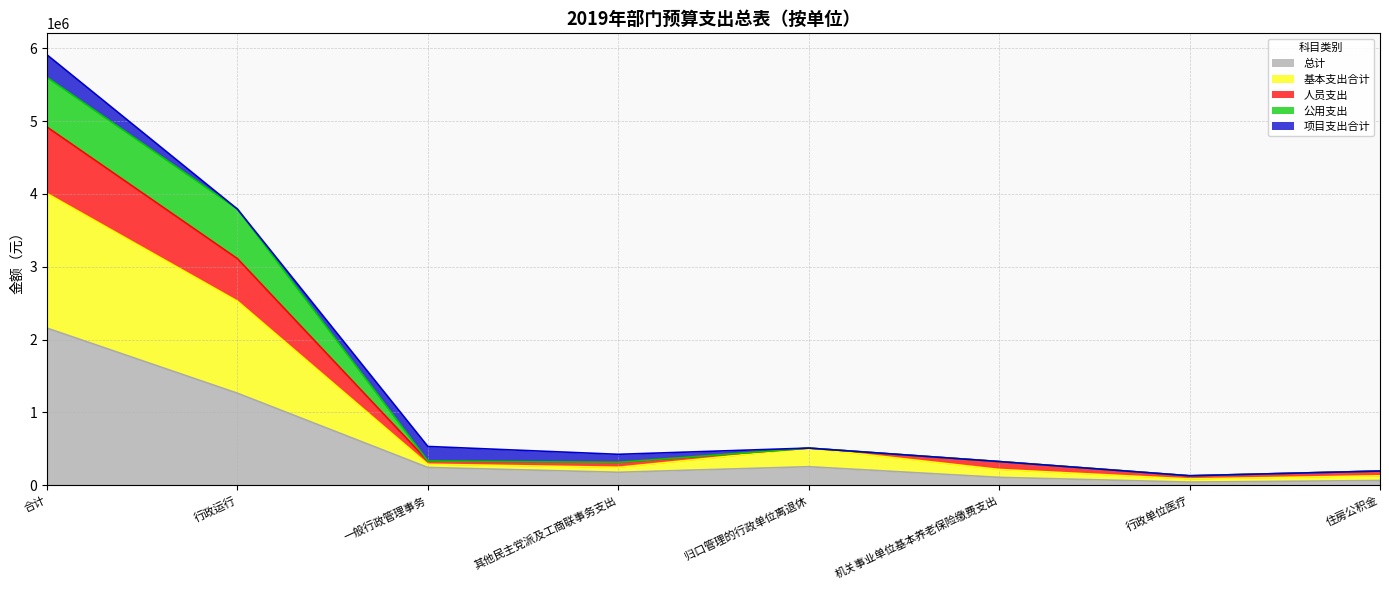

At which category is the sum across all series the highest?

合计